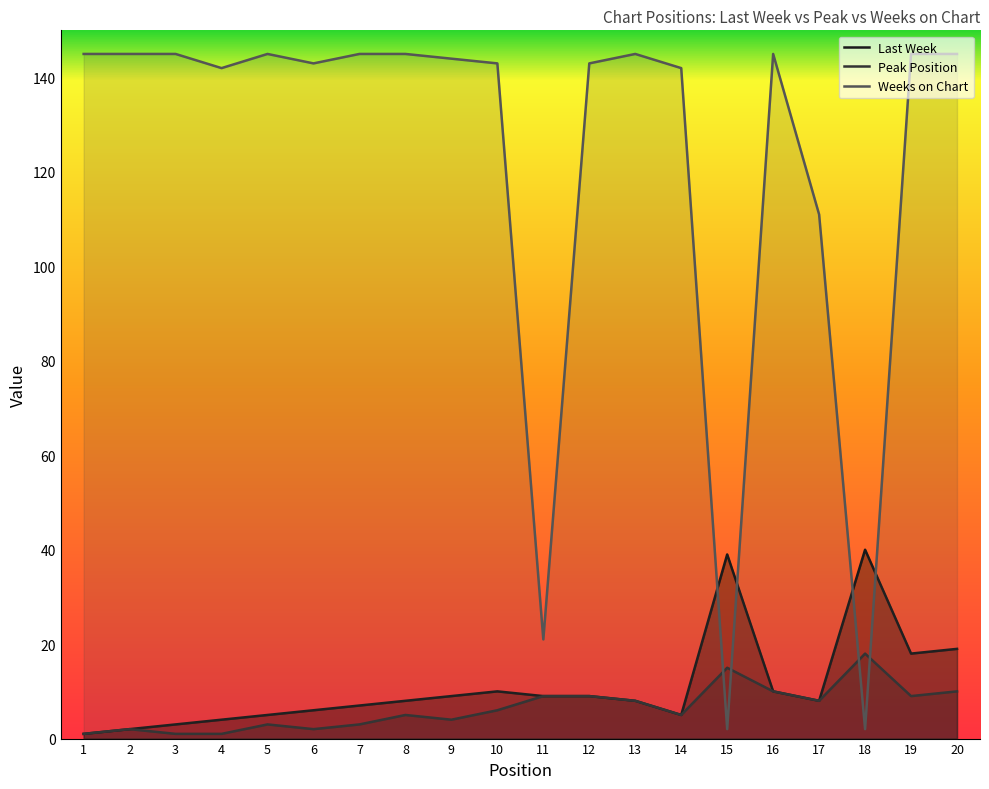

At 15, list the series in order from smallest to largest.

Weeks on Chart, Peak Position, Last Week